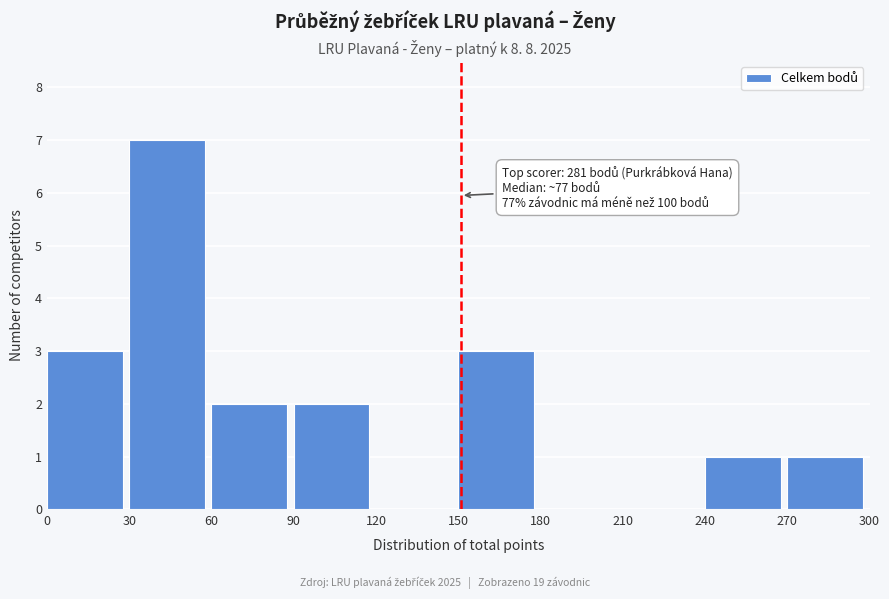

Which range on the x-axis has the tallest bar?

30 to 60